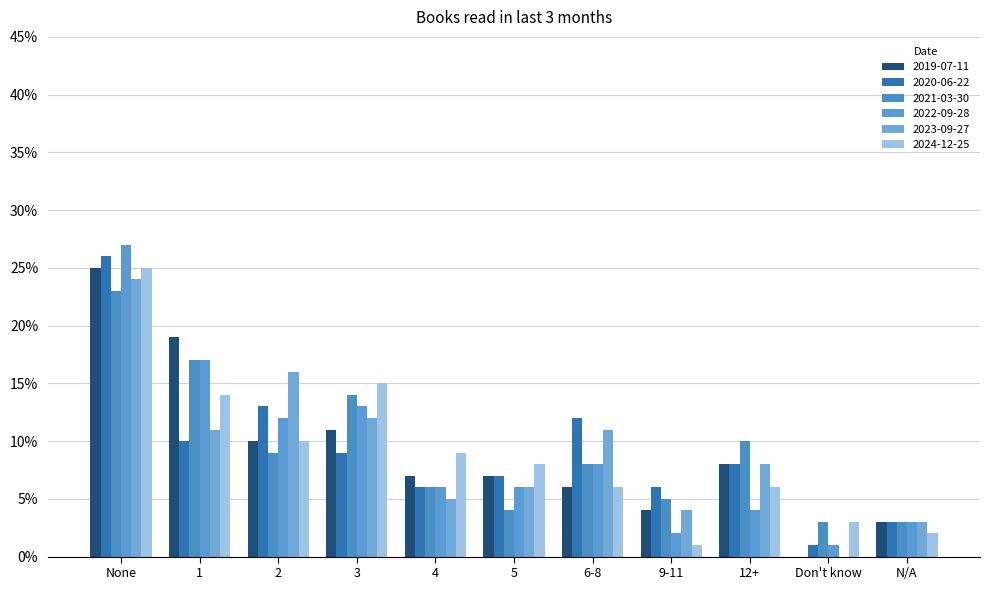

What is the difference between the maximum and minimum values in the 2019-07-11 series?

25.0